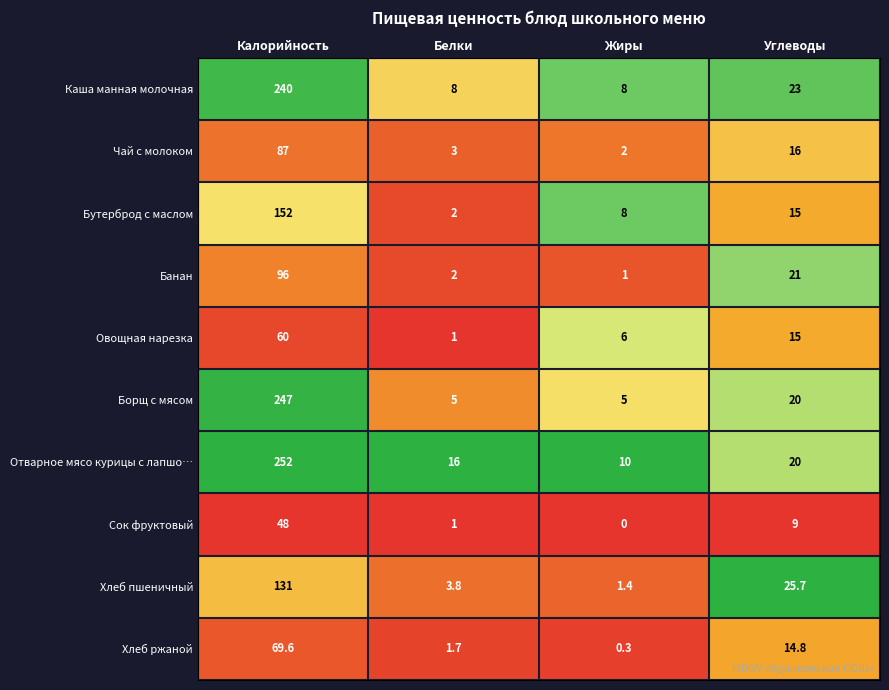

What is the spread (max minus min) of values at Белки?

15.0